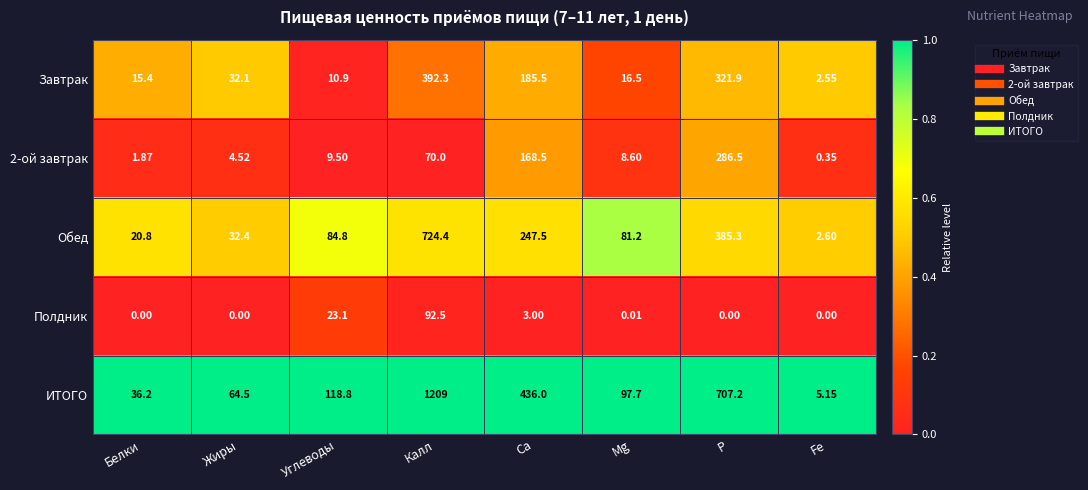

Which series has the largest total across all categories?

ИТОГО